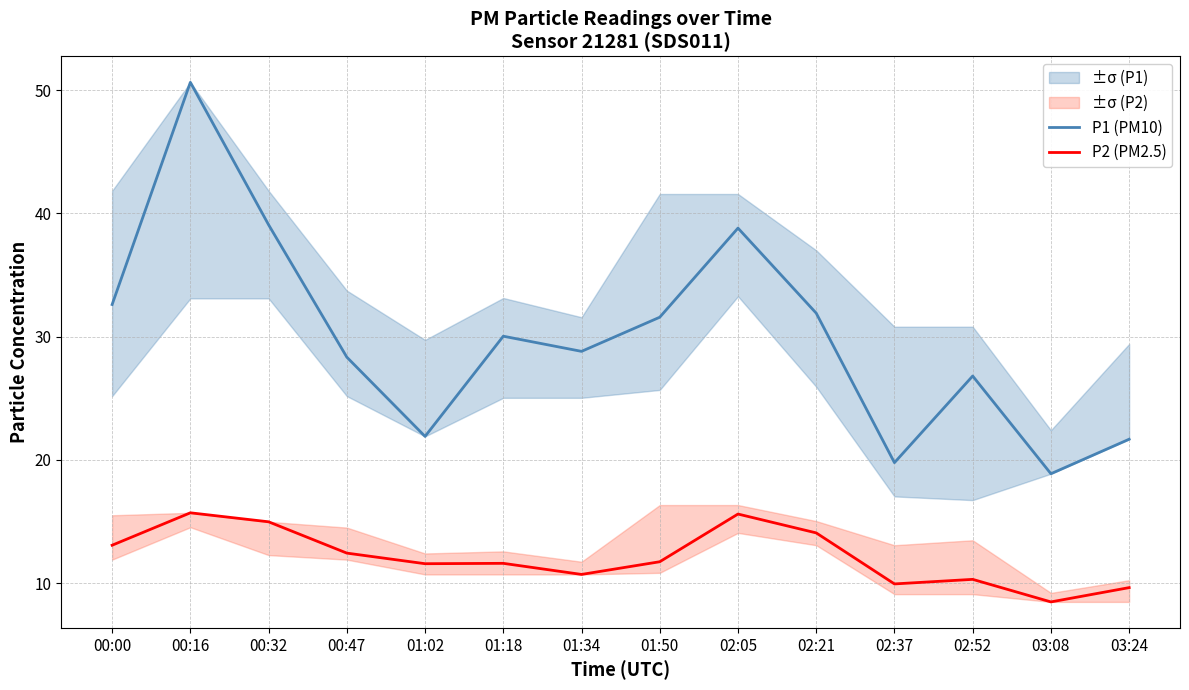

Between 01:18 and 03:08, which series saw the biggest shift?

P1 (PM10)